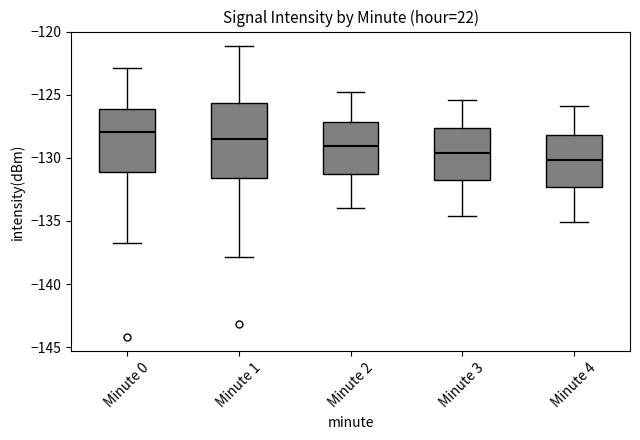

Reading left to right, transcribe this box plot: for each box, give where its median line is, the range the box spans, and where its two whiskers end, as read against the y-axis. The values are not printed on the chart, so give them approximately, as read against the axis.

Minute 0: median -128.0, box -131.0 to -126.0, whiskers -136.5 to -123.0
Minute 1: median -128.5, box -131.5 to -125.5, whiskers -138.0 to -121.0
Minute 2: median -129.0, box -131.5 to -127.0, whiskers -134.0 to -125.0
Minute 3: median -129.5, box -132.0 to -127.5, whiskers -134.5 to -125.5
Minute 4: median -130.0, box -132.5 to -128.0, whiskers -135.0 to -126.0